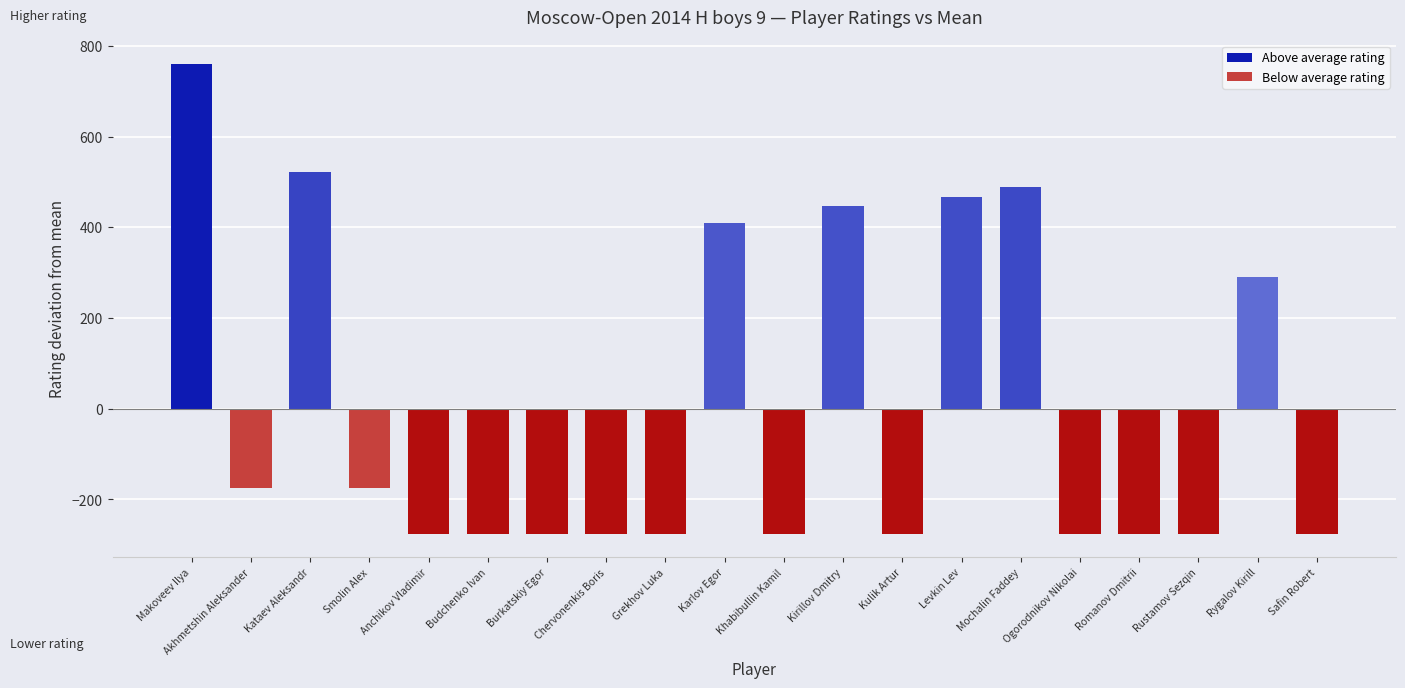

How many bars are there in total?

20